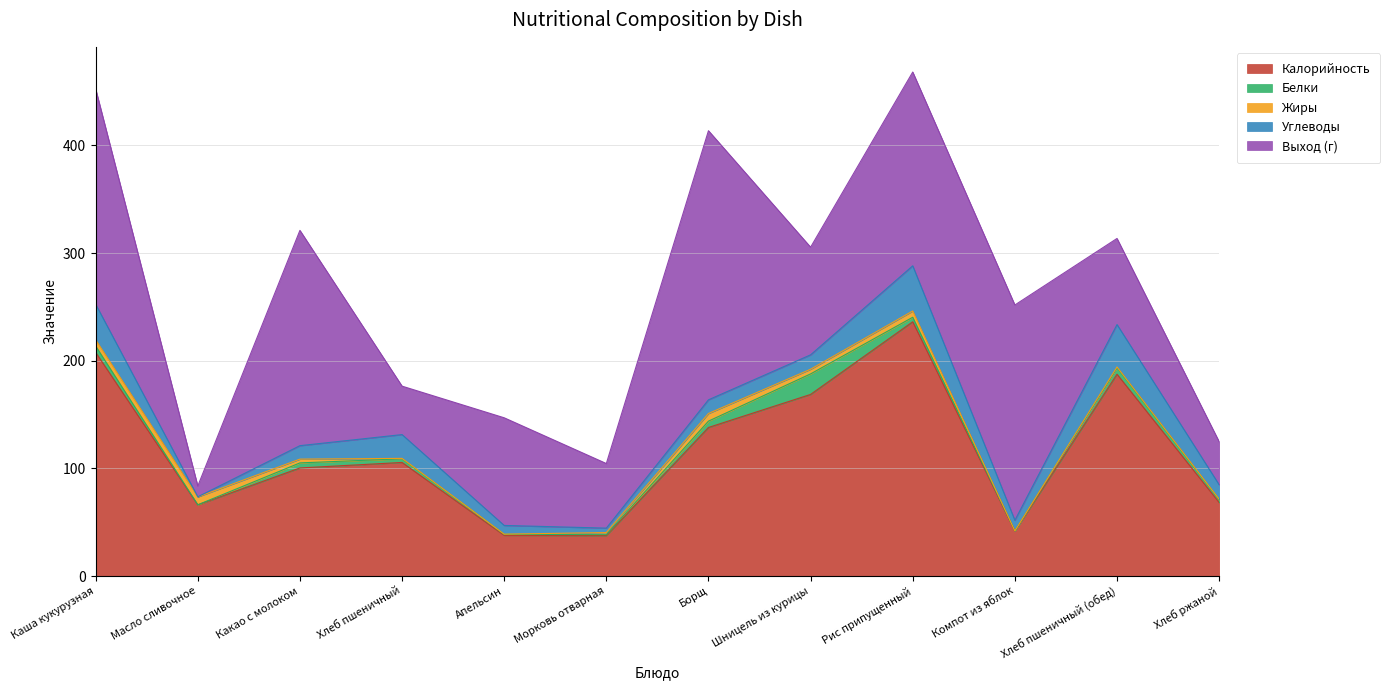

What is the minimum value shown in the chart?

0.1